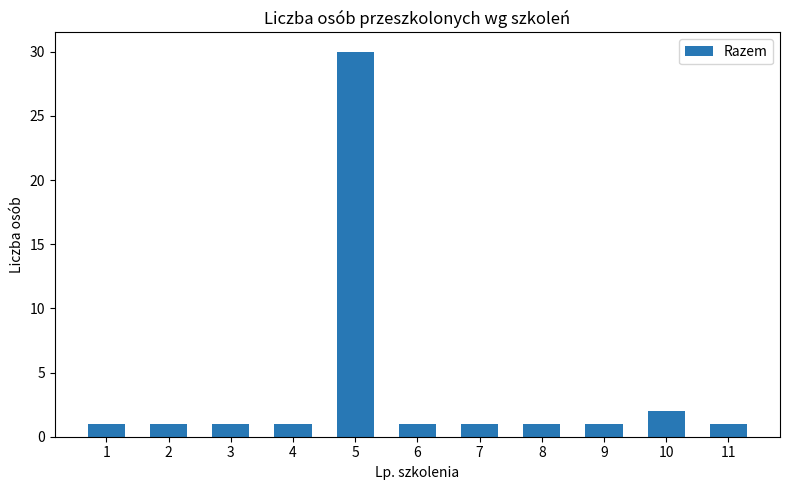

Between 11 and 5, which is larger?

5